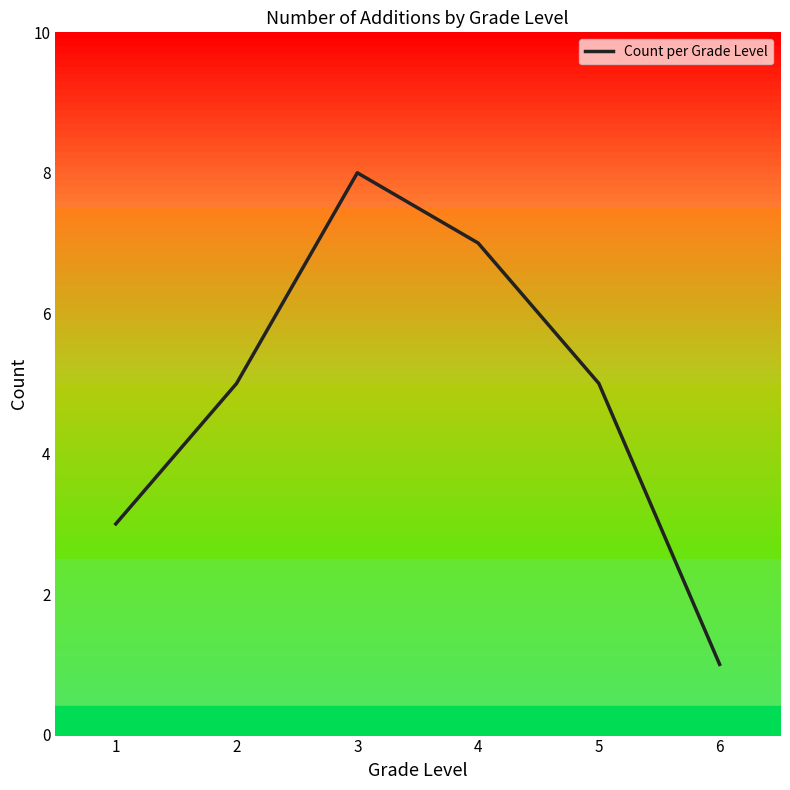

What is the greatest value displayed?

8